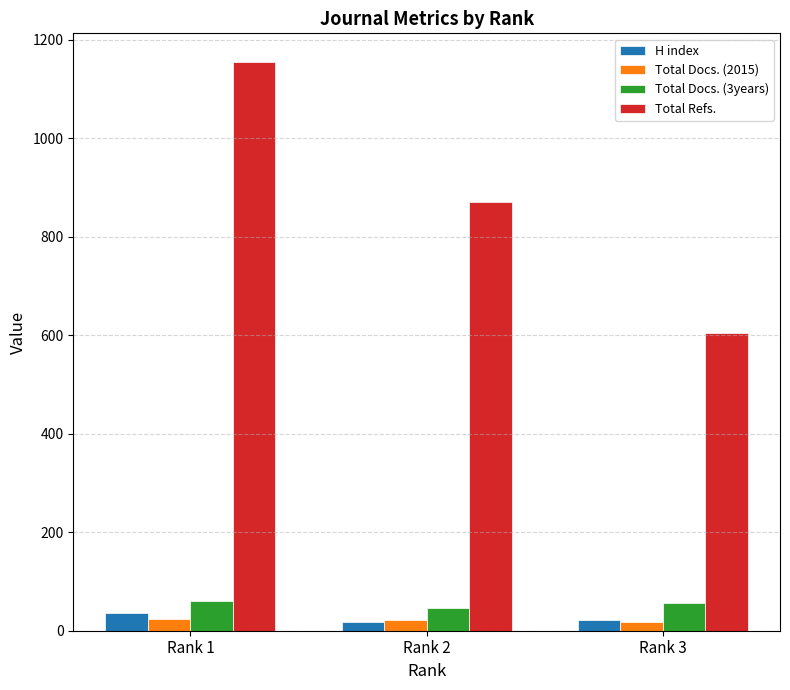

What is the average value of the Total Docs. (3years) series?

54